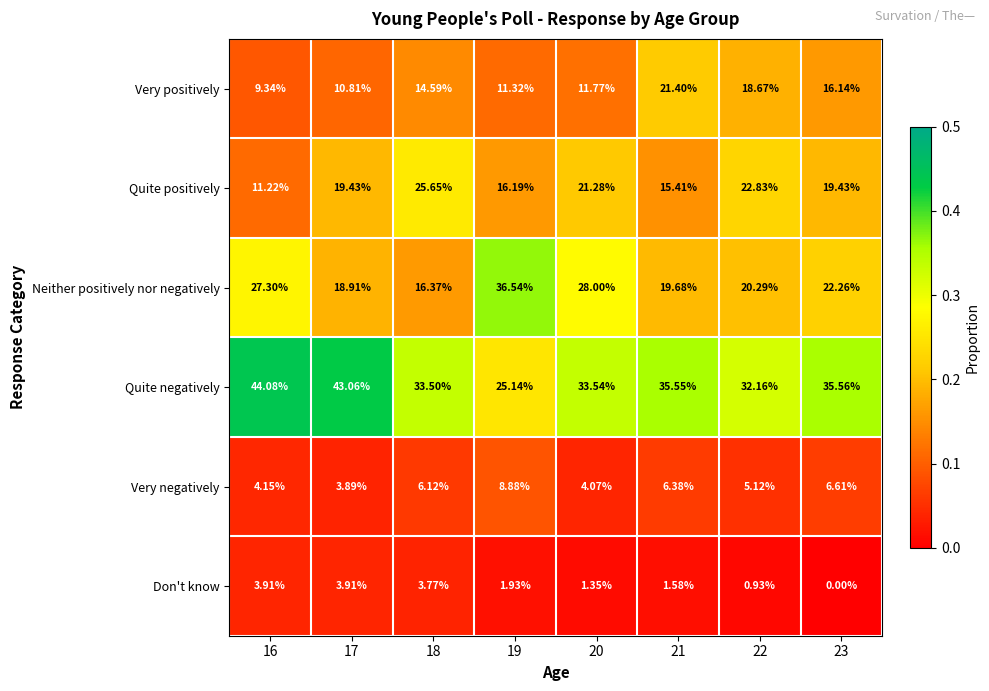

Rank the series by their maximum value, from highest to lowest.

Quite negatively, Neither positively nor negatively, Quite positively, Very positively, Very negatively, Don't know